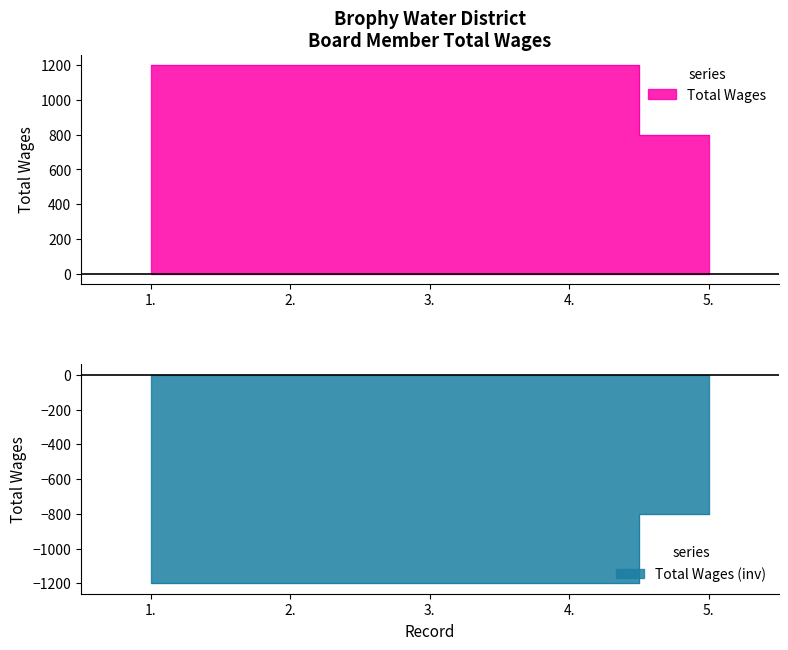

Reading left to right, transcribe all the data shown in this chart.

1.=1200	2.=1200	3.=1200	4.=1200	5.=800